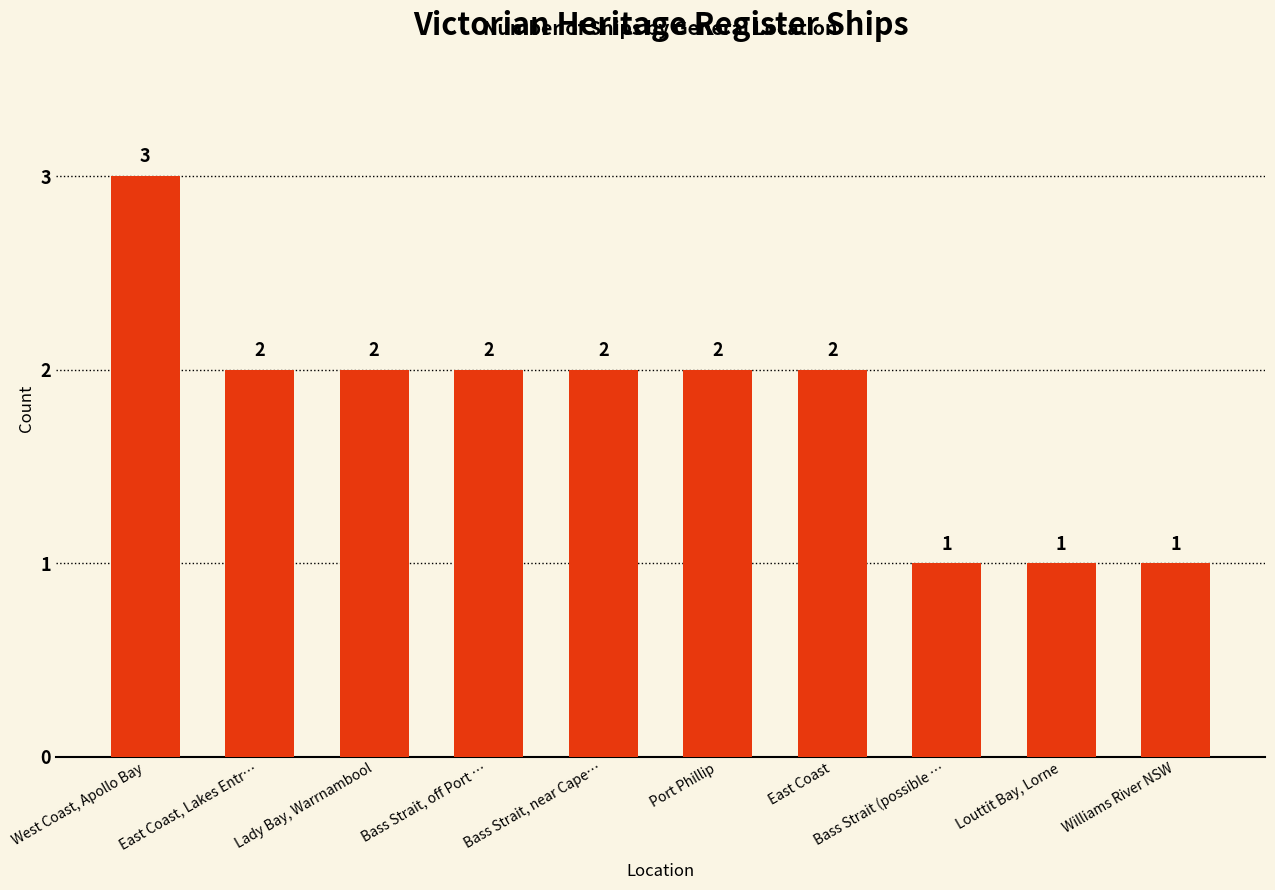

What is the label of the 4th bar from the right?

East Coast